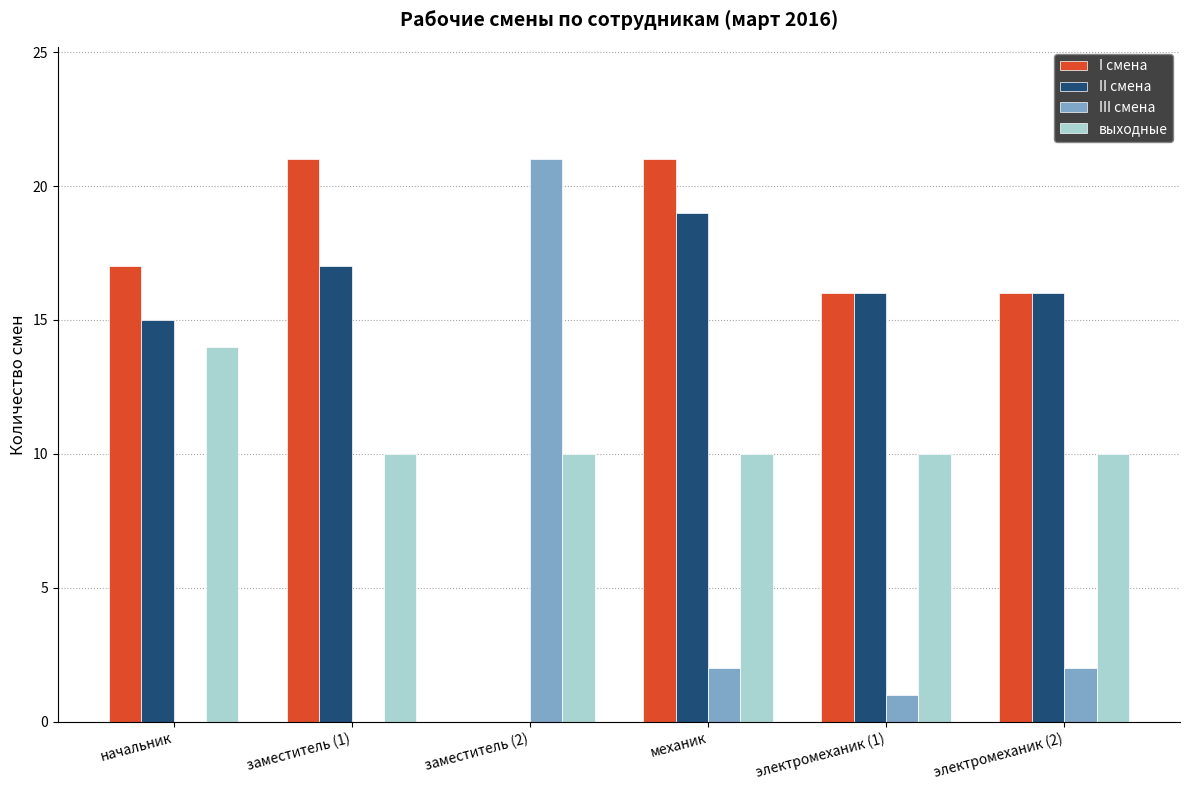

At which label does выходные reach its peak?

начальник